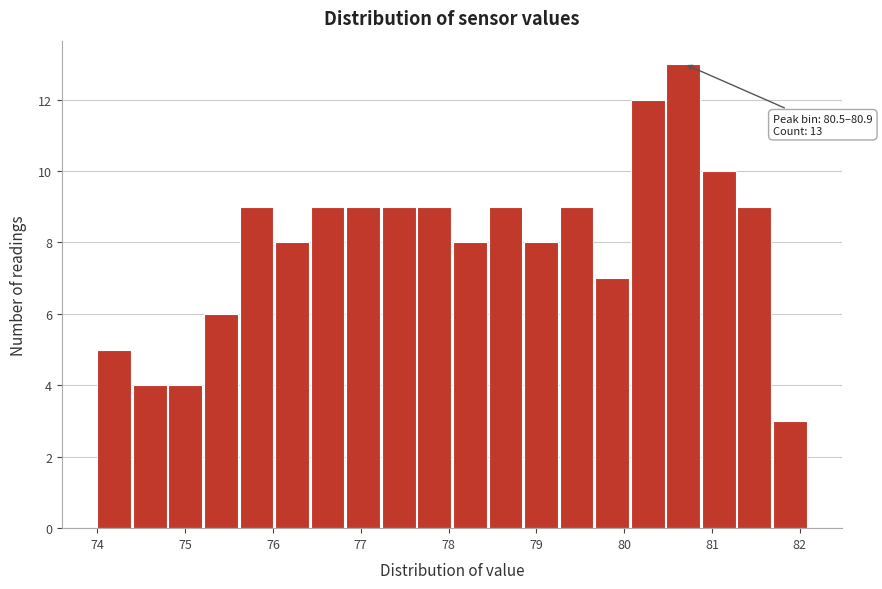

Over which range of the x-axis is the bar tallest?

80.5 to 80.9